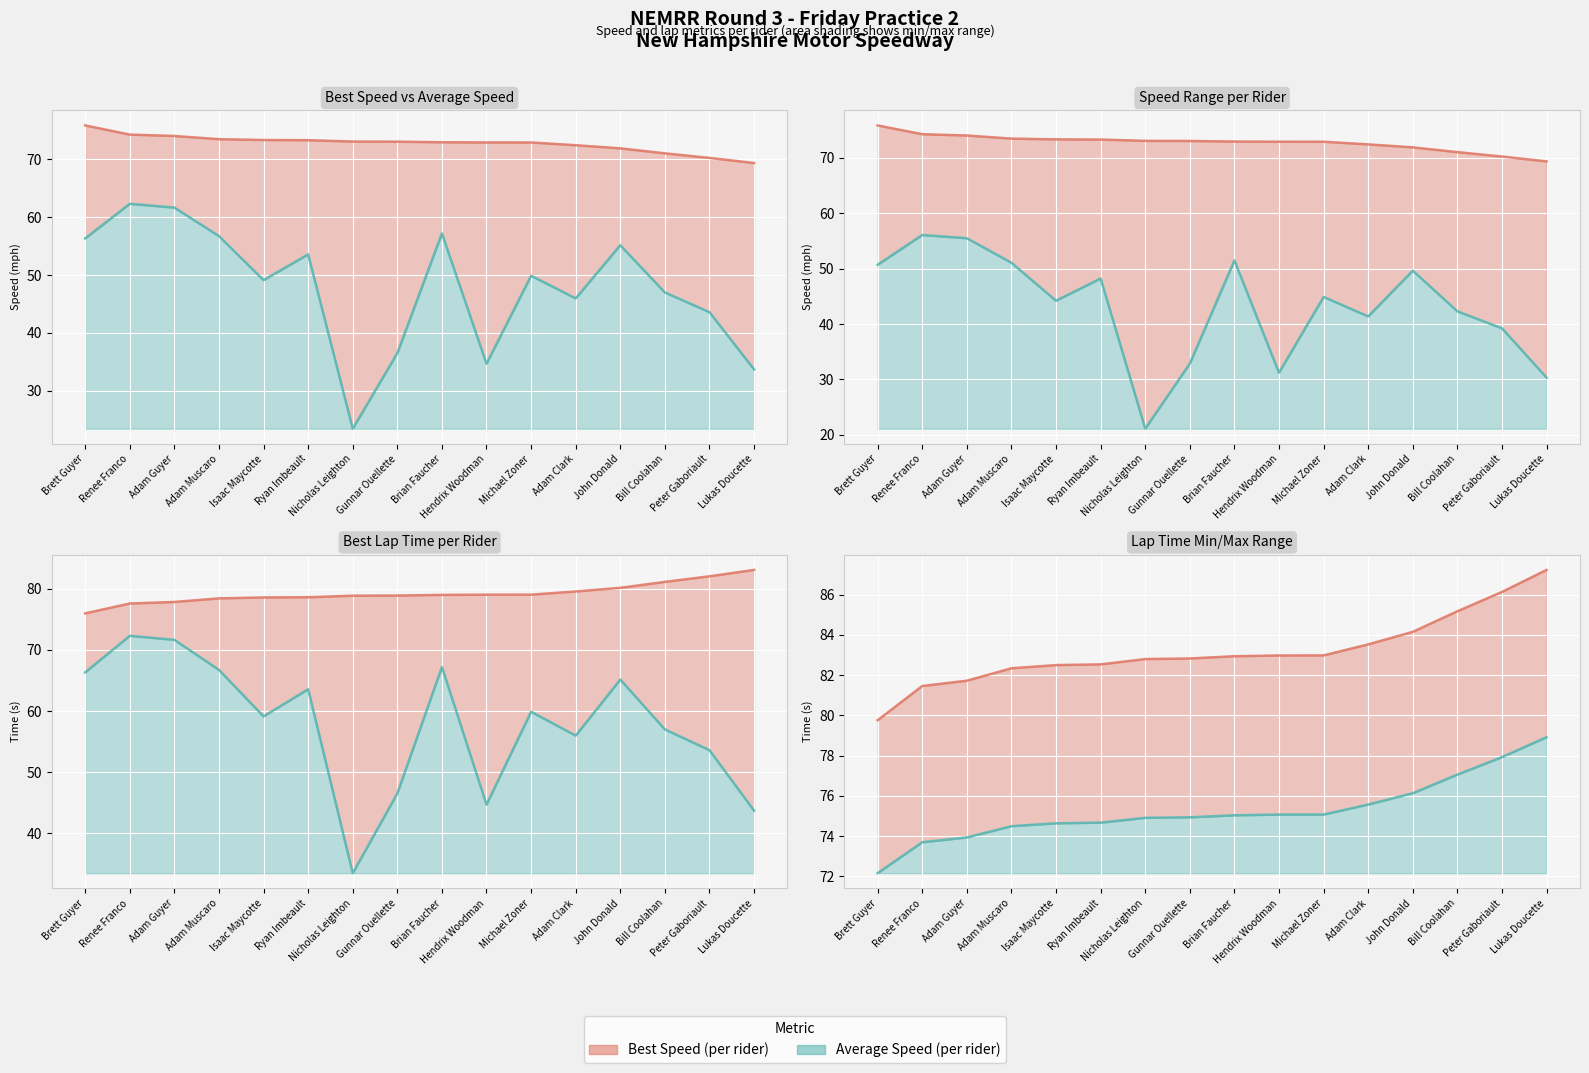

What is the value of the Average Speed point at the 1st from the left?

56.3